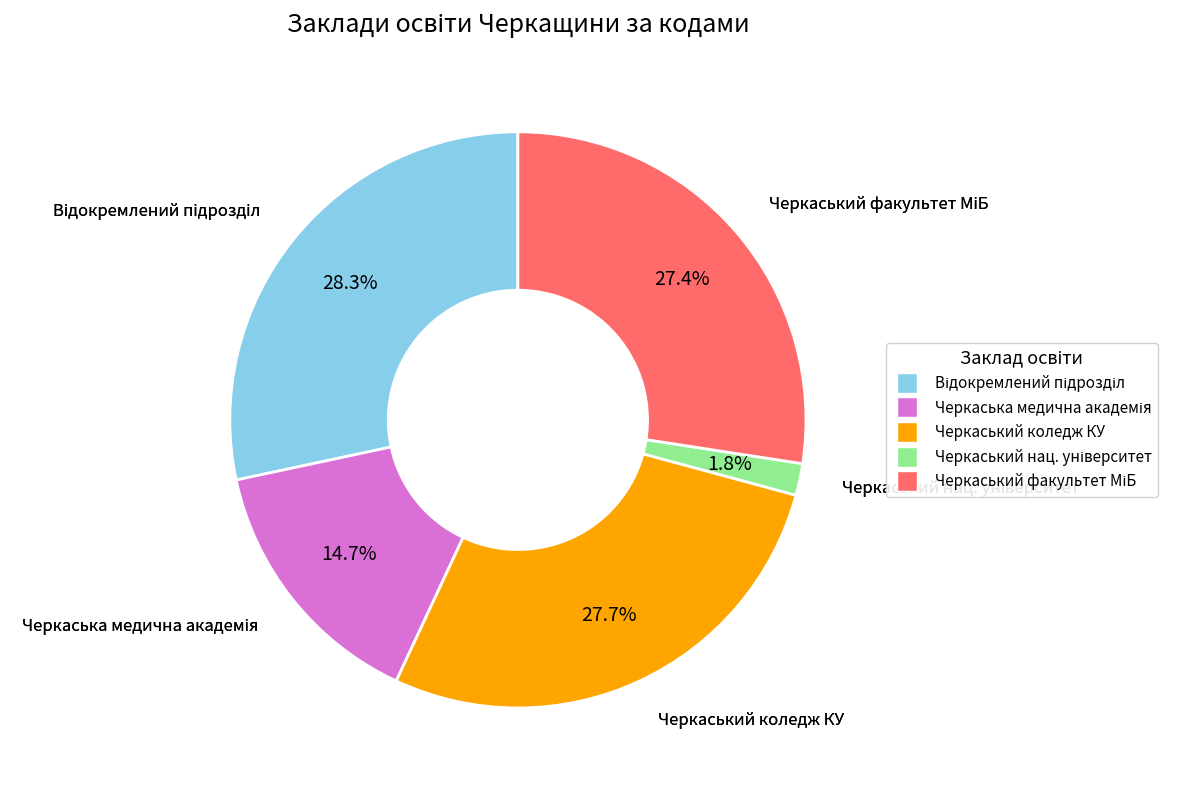

Is there a majority slice in this chart?

No